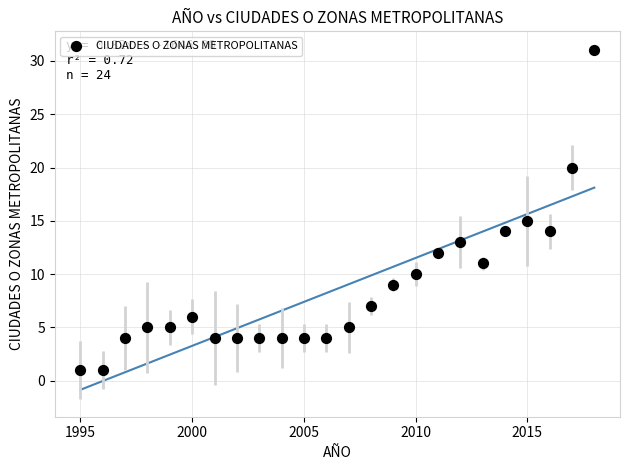

What is the range of X values (max minus min)?

23